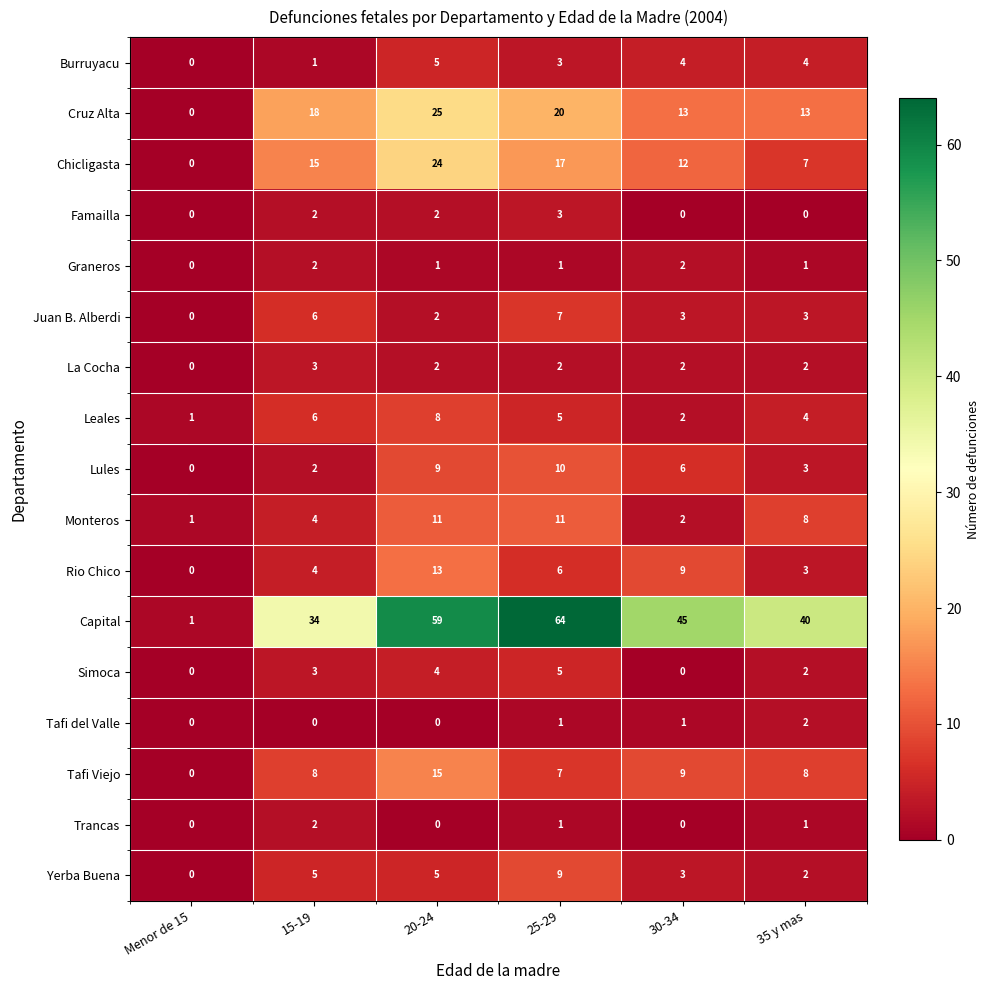

How many categories are shown in the chart?

6